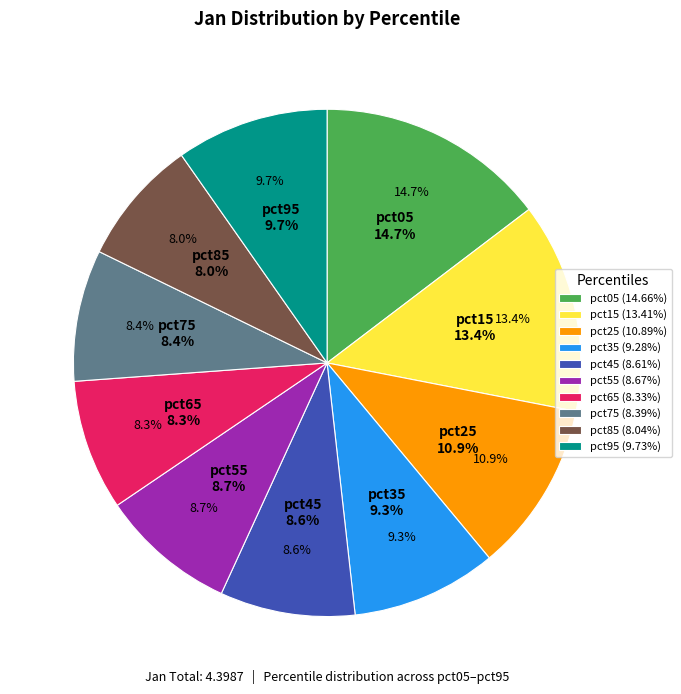

Is there a majority slice in this chart?

No